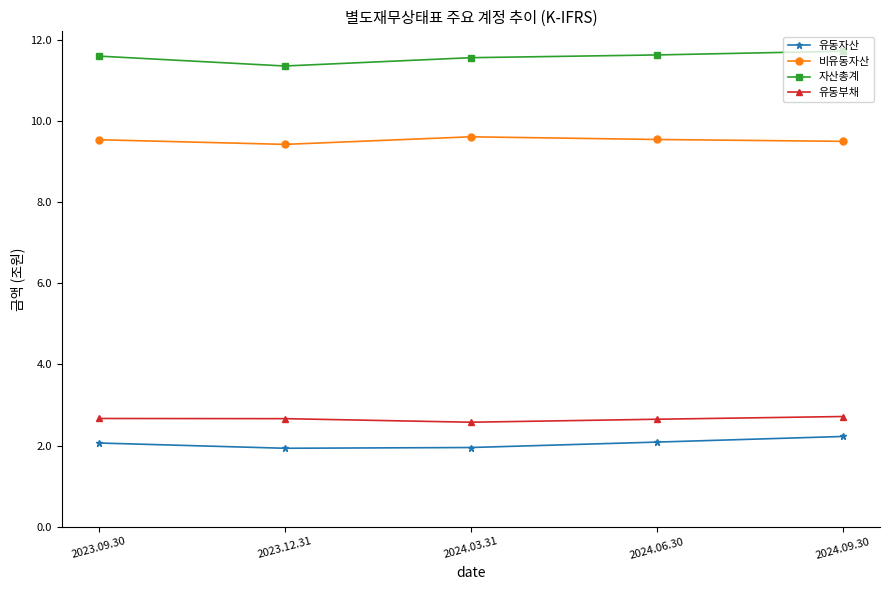

True or false: 자산총계 and 유동자산 intersect in this chart.

False